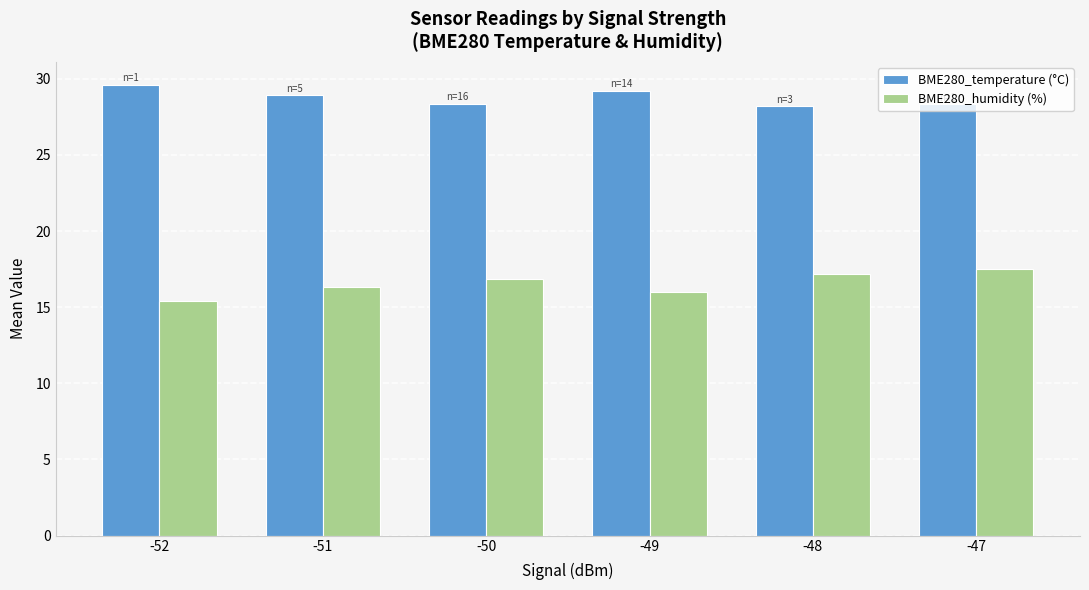

What is the total value across all series at -51?

45.2